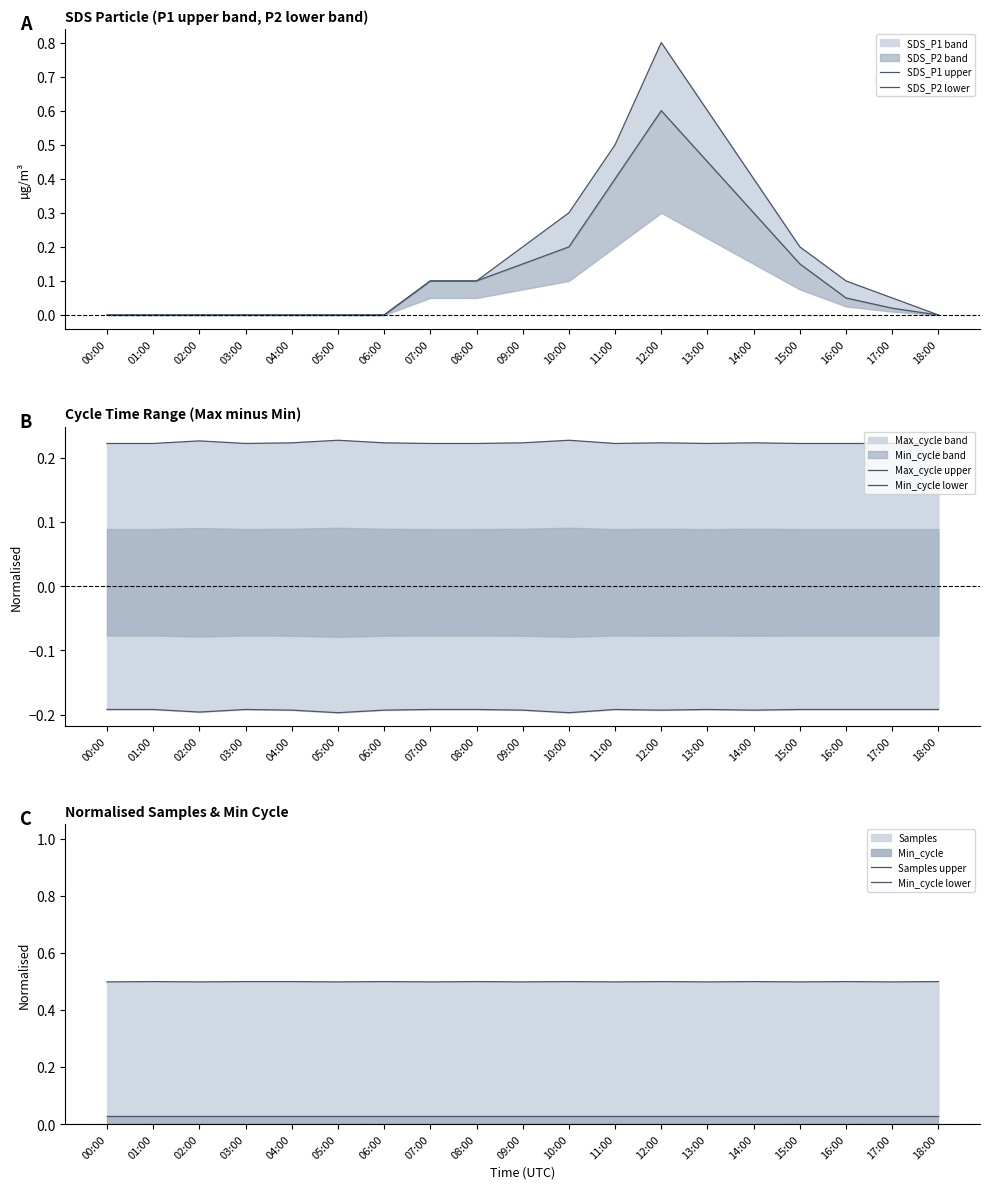

True or false: Min_cycle lower and Samples upper cross at least once.

False